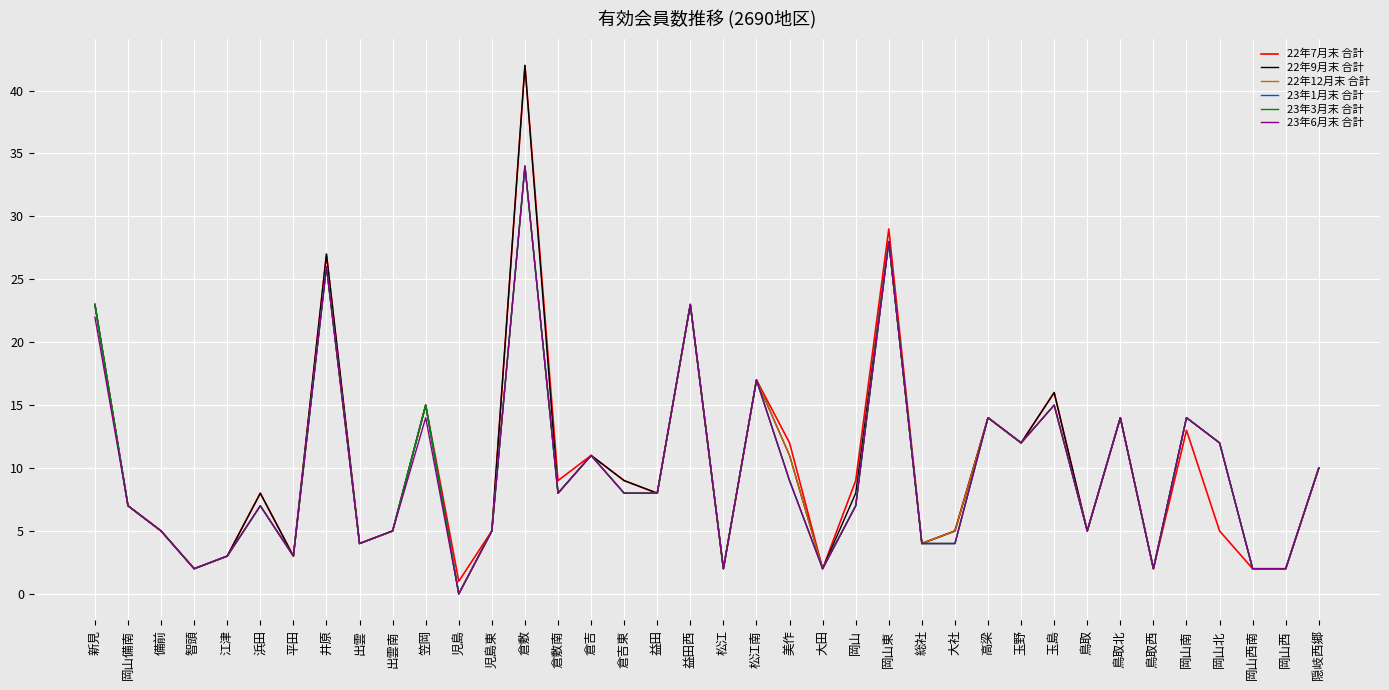

What is the label of the 23rd point from the right?

倉吉